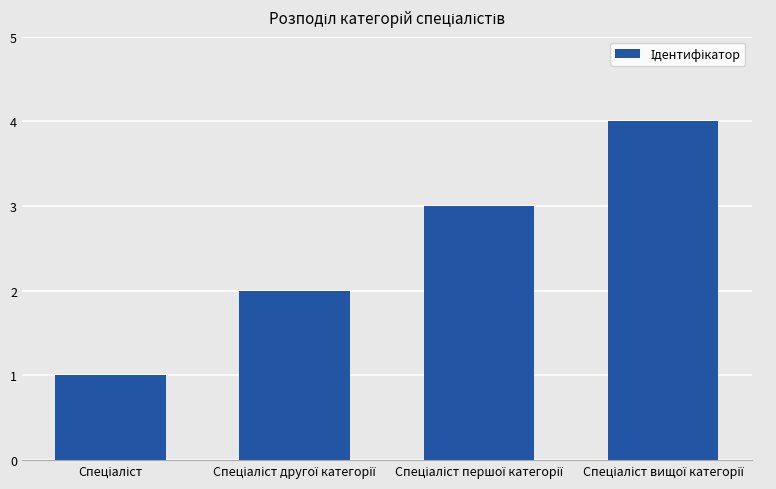

What is the greatest value displayed?

4